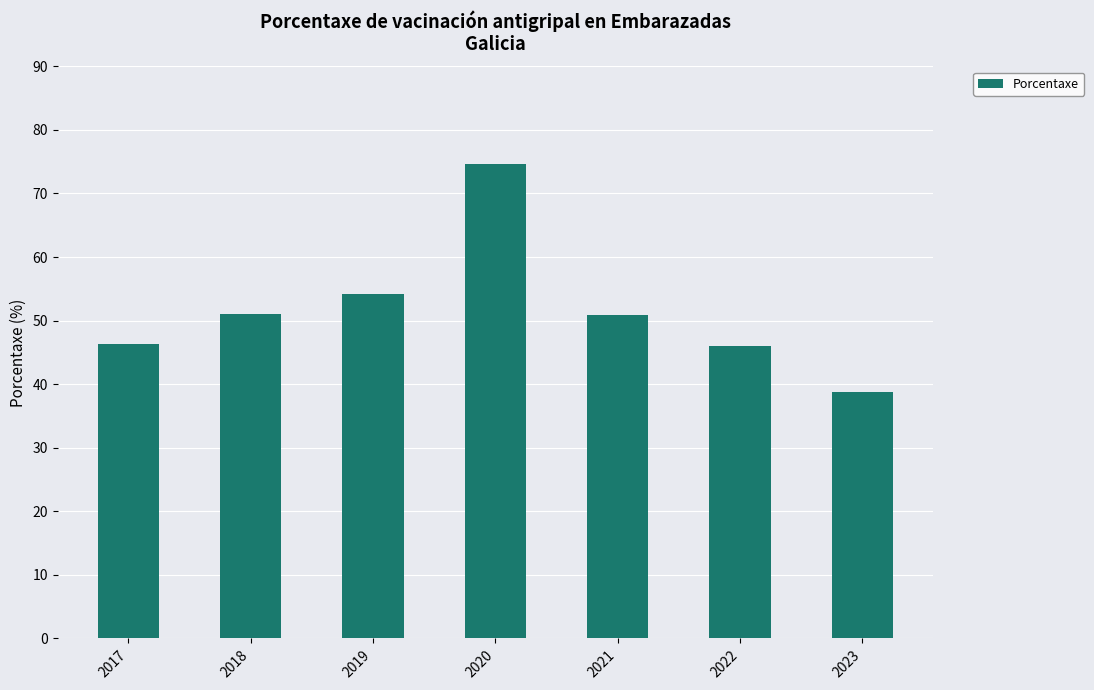

How many bars are there in total?

7